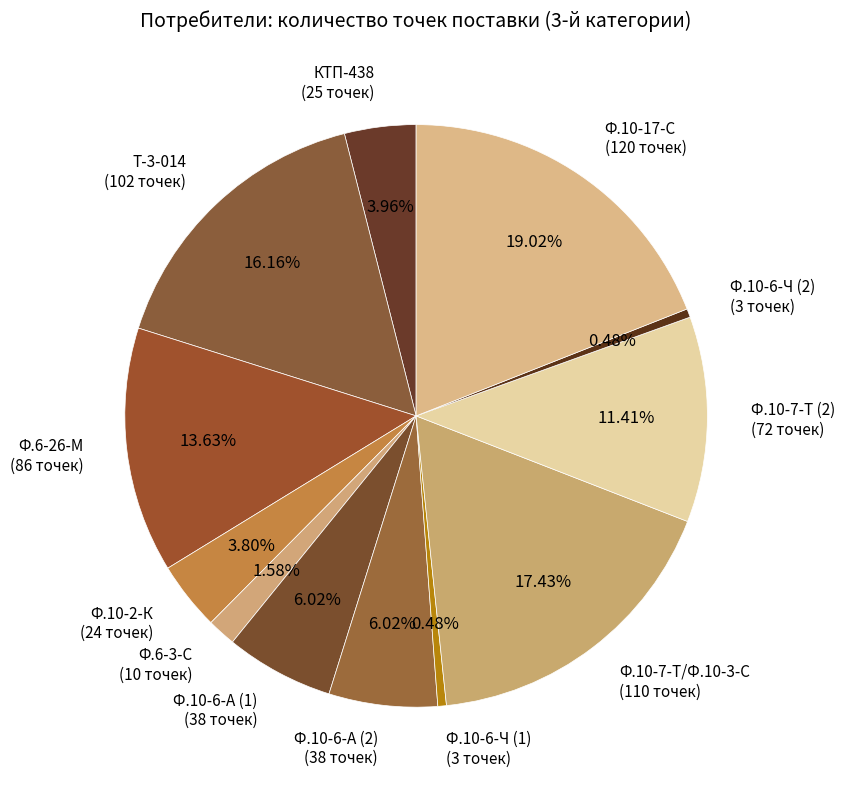

Is the sum of Ф.10-6-Ч (2) (3 точек) and Ф.6-3-С (10 точек) greater than half?

No